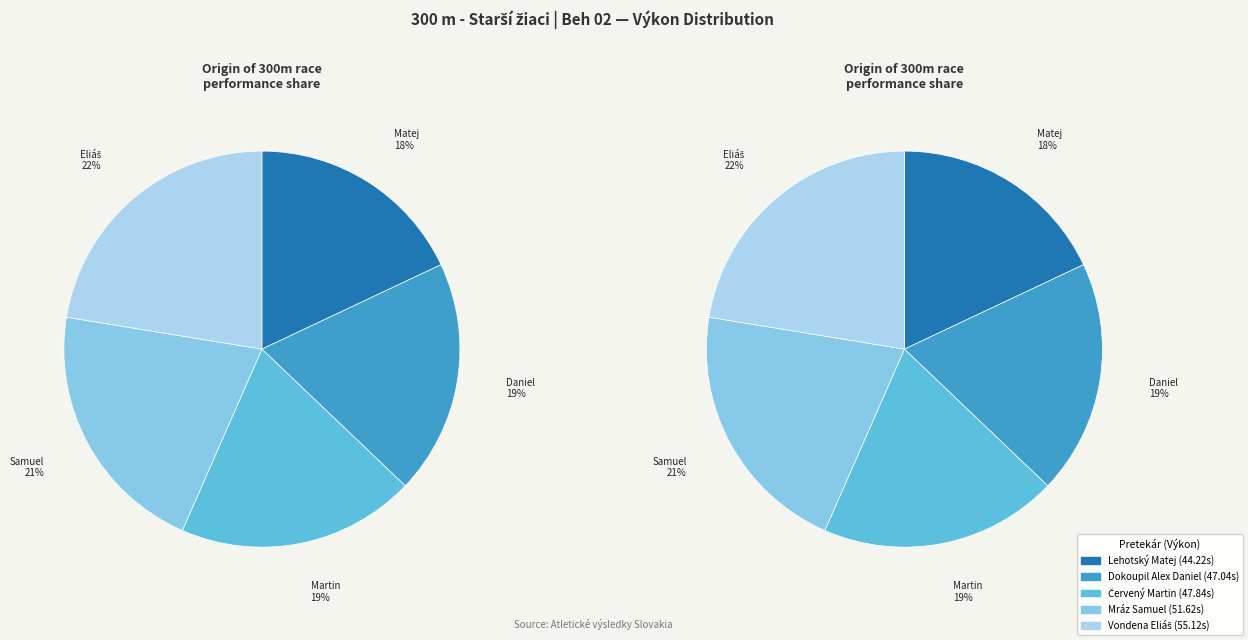

How many slices are in this pie chart?

5